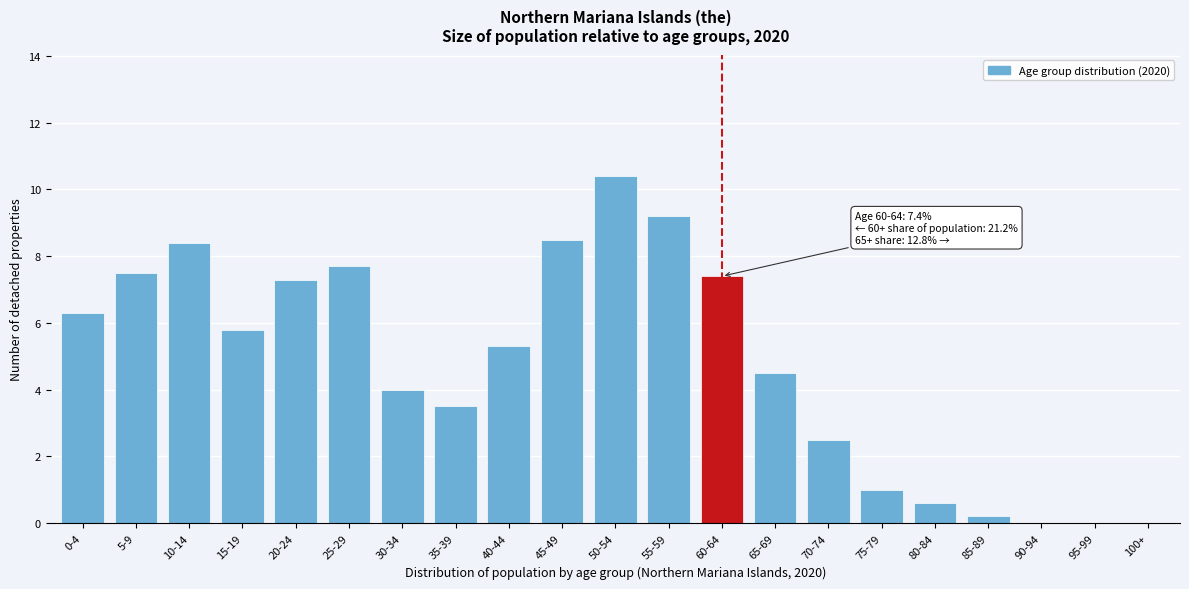

Reading left to right, list all the values displayed in this chart.

0-4=6.3	5-9=7.5	10-14=8.4	15-19=5.8	20-24=7.3	25-29=7.7	30-34=4.0	35-39=3.5	40-44=5.3	45-49=8.5	50-54=10.4	55-59=9.2	60-64=7.4	65-69=4.5	70-74=2.5	75-79=1.0	80-84=0.6	85-89=0.2	90-94=0.0	95-99=0.0	100+=0.0